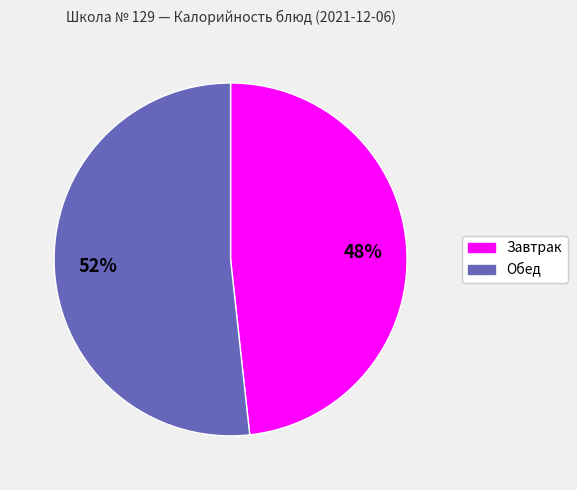

Does any single category account for the majority?

Yes